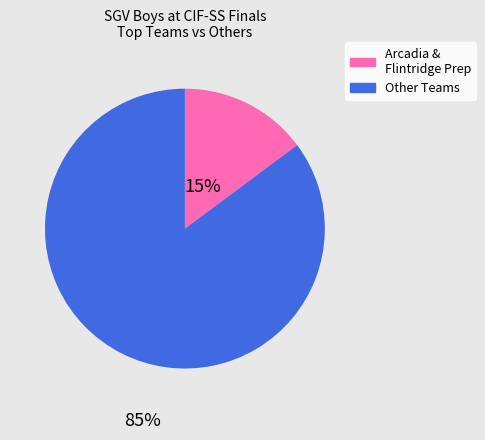

Is there a majority slice in this chart?

Yes